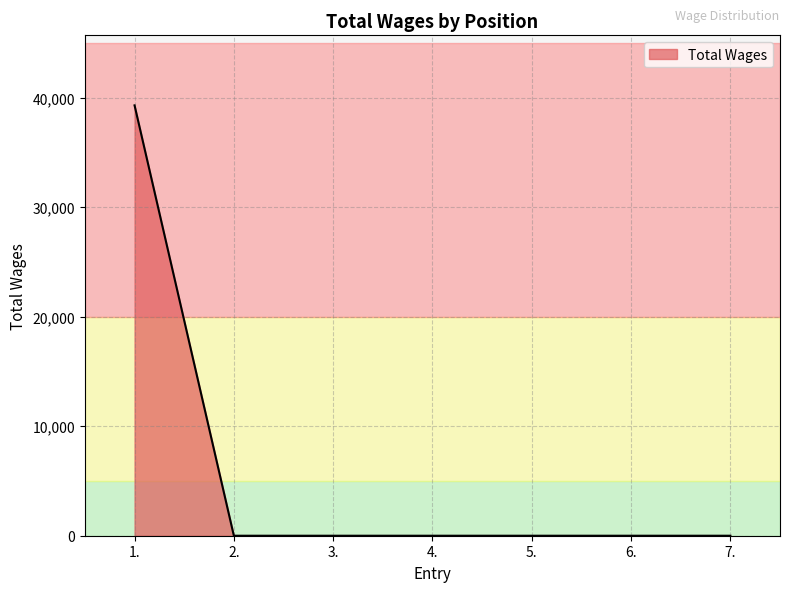

True or false: there are more than 2 points higher than both neighbors.

False